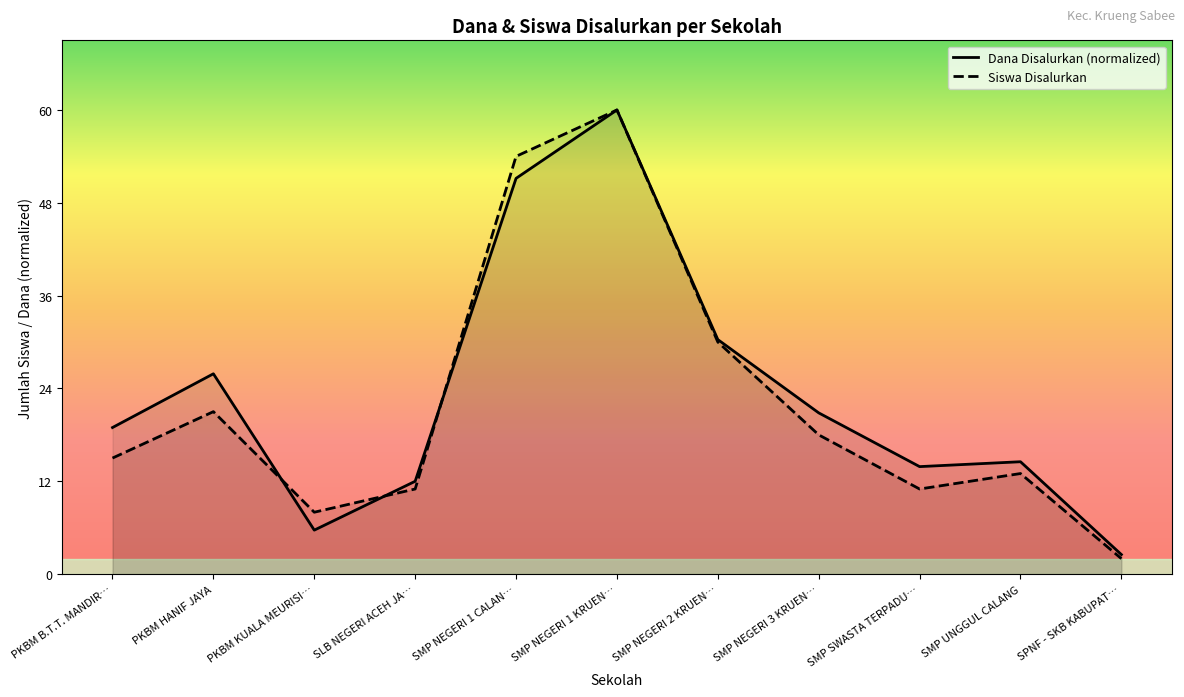

What is the approximate value of Siswa Disalurkan at PKBM KUALA MEURISI…?

8.0